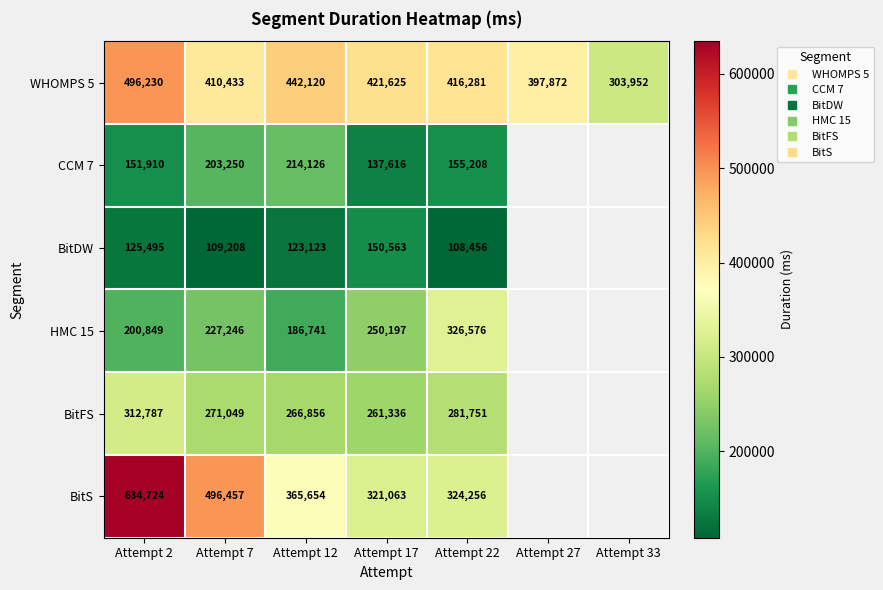

Rank the series by their maximum value, from highest to lowest.

BitS, WHOMPS 5, HMC 15, BitFS, CCM 7, BitDW